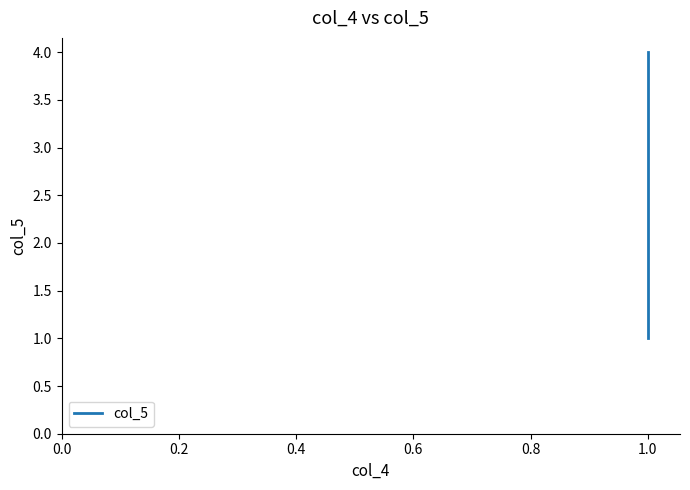

Reading left to right, extract all data points from this chart.

1	2	3	4